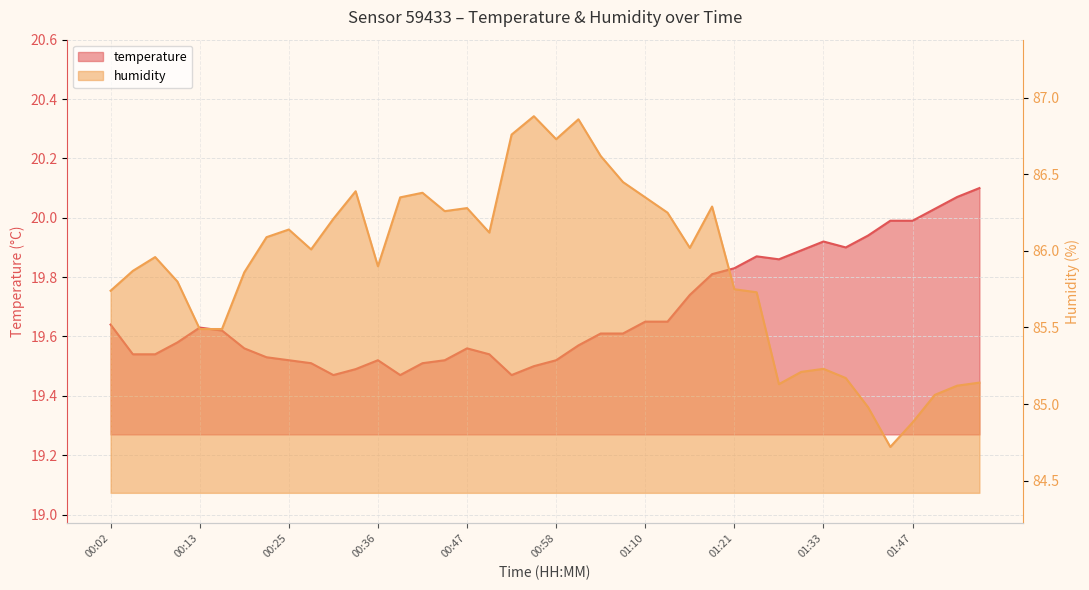

Where is the first local maximum for humidity?

00:07